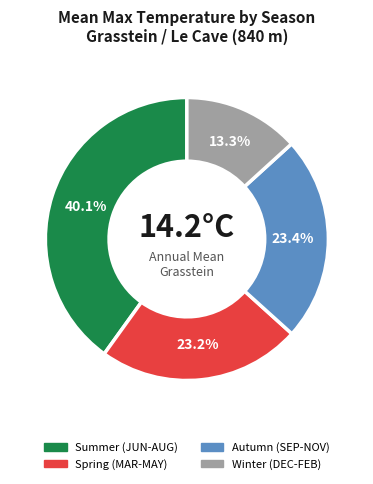

Approximately how many times larger is the value at Winter (DEC-FEB) compared to Spring (MAR-MAY)?

0.6